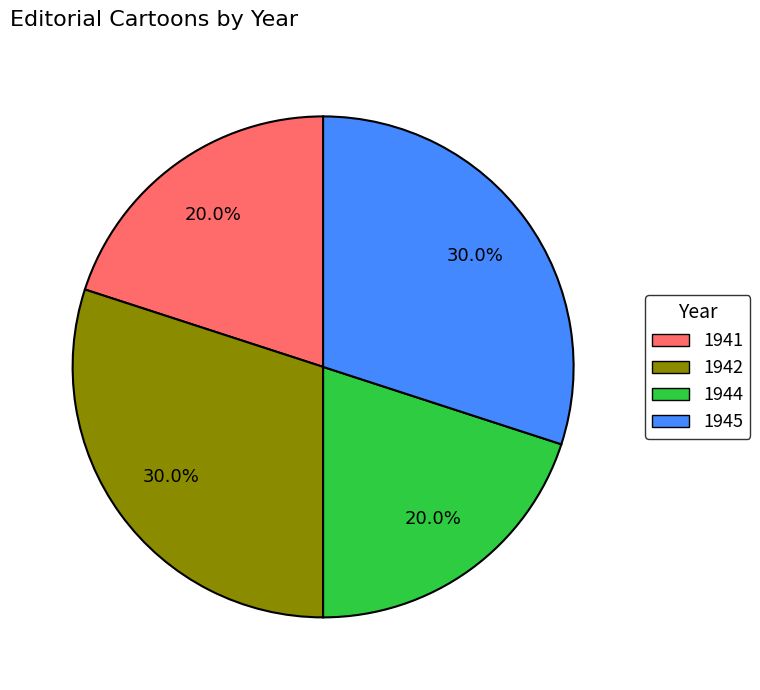

How many slices are in this pie chart?

4